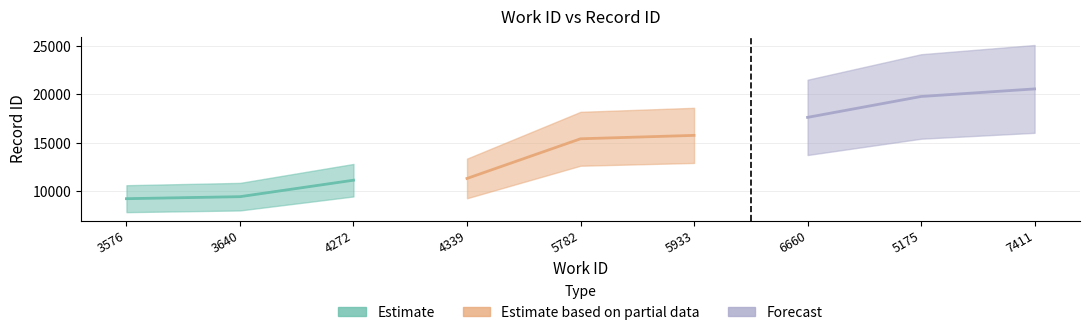

Reading left to right, transcribe all the data shown in this chart.

3576=9256	3640=9463	4272=11160	4339=11341	5782=15428	5933=15778	6660=17633	5175=19786	7411=20566